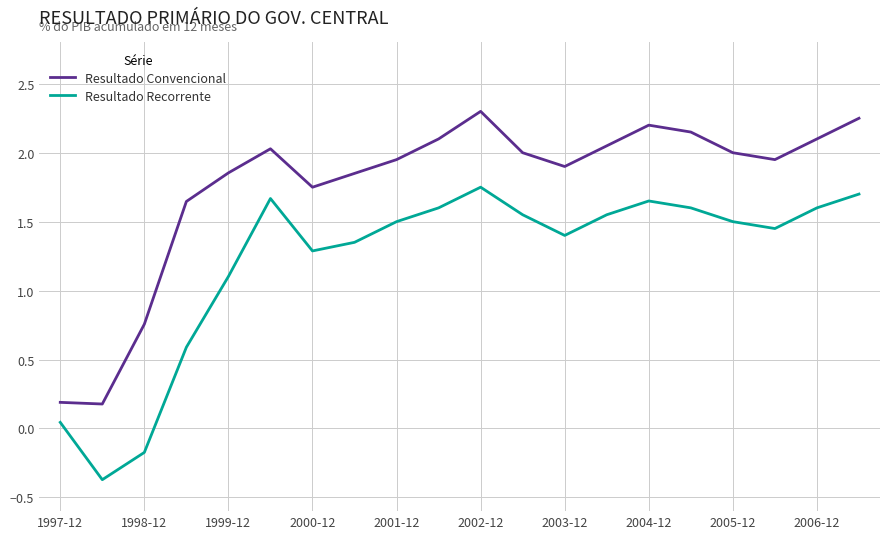

True or false: Resultado Recorrente and Resultado Convencional cross at least once.

False